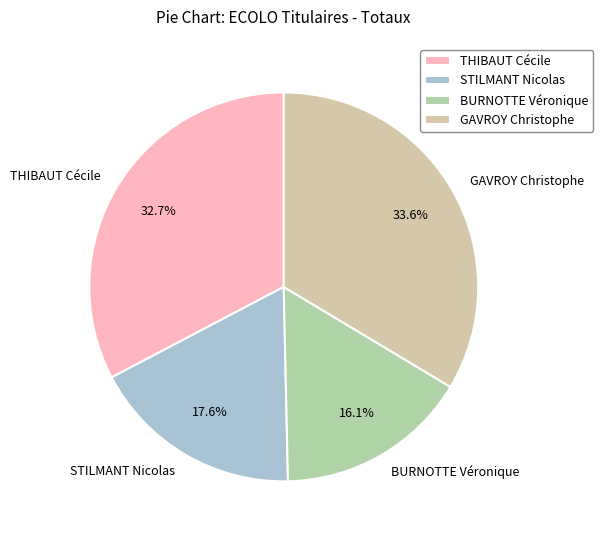

What portion of the pie excludes THIBAUT Cécile?

67.3%